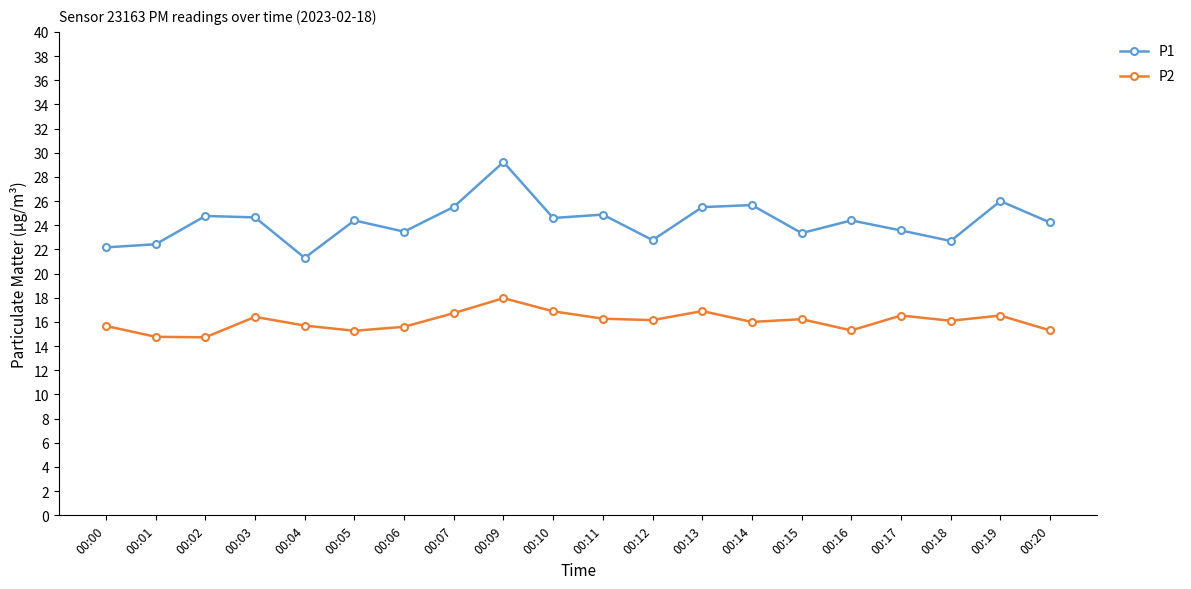

How many data points in P1 are above 24?

12